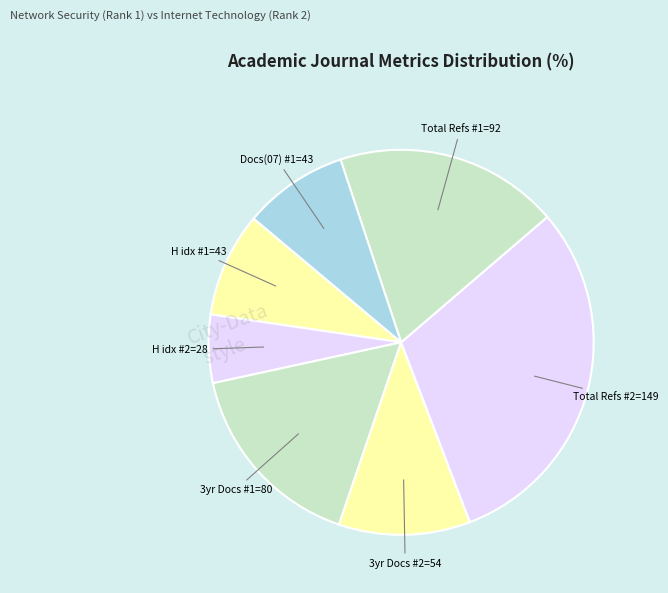

True or false: H idx #2=28 accounts for 6% of the total.

True